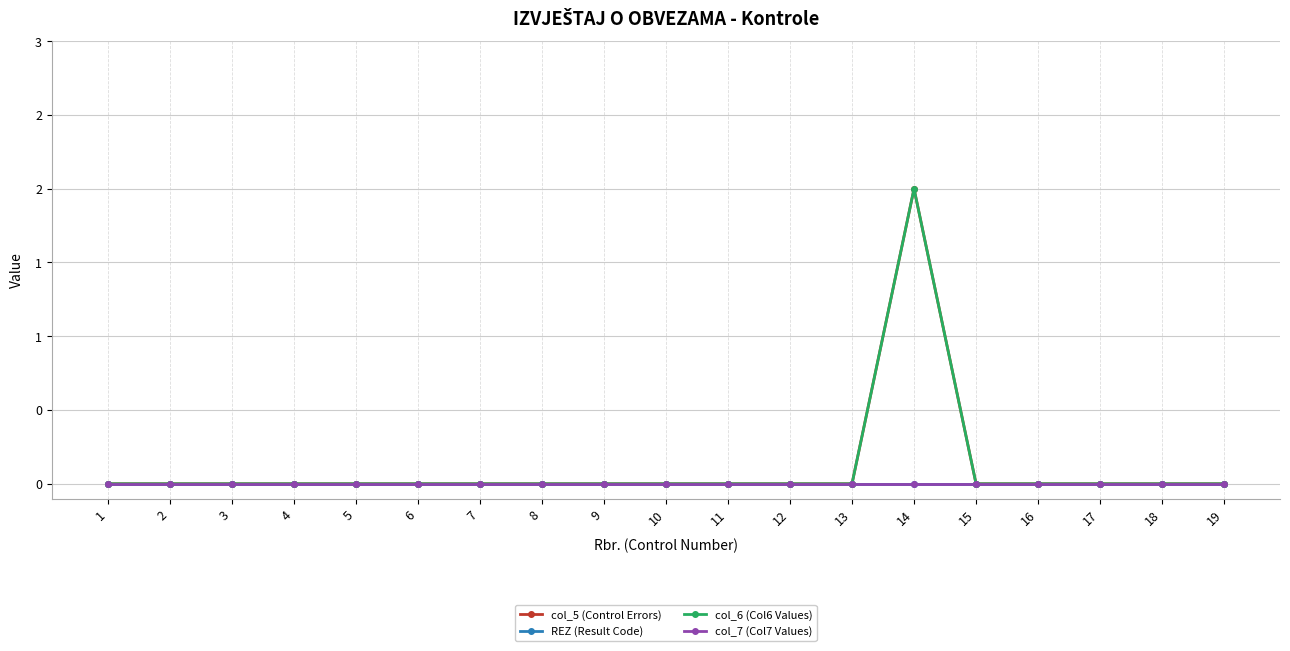

Does the chart have visible grid lines?

Yes